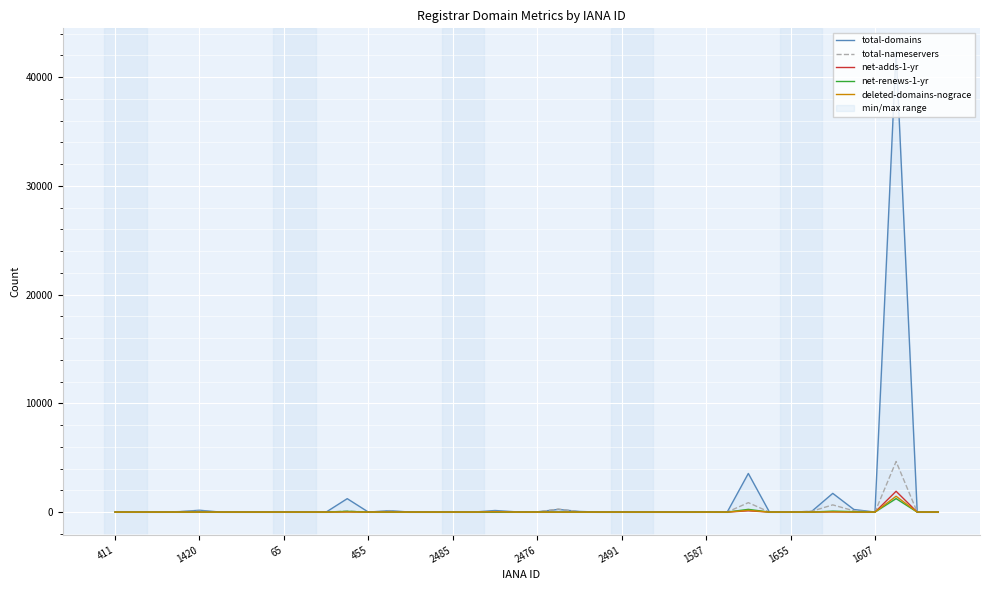

How many positive values does the deleted-domains-nograce series have?

10